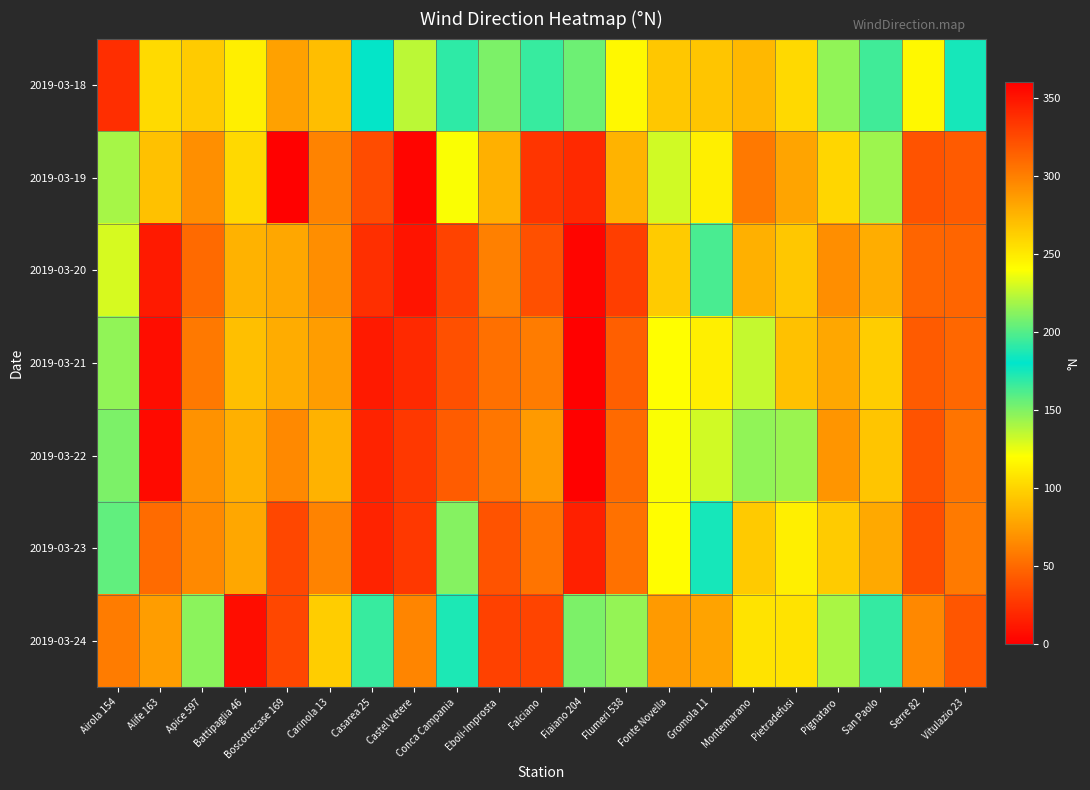

What is the difference between the highest and lowest values at Conca Campania?

159